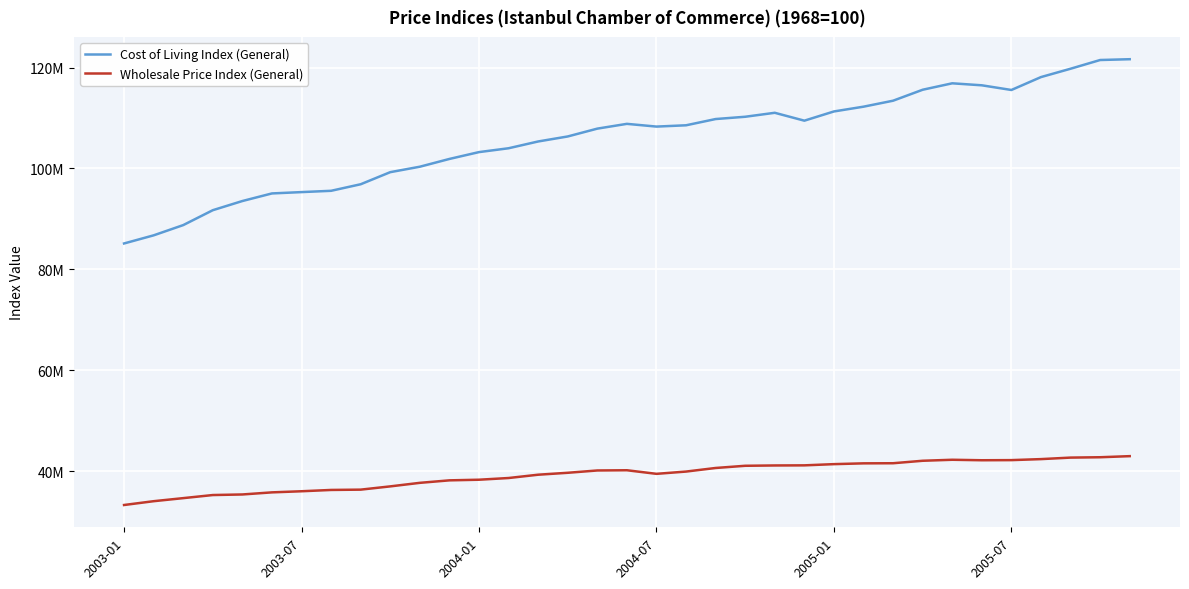

What are all the series names shown in the legend?

Cost of Living Index (General), Wholesale Price Index (General)